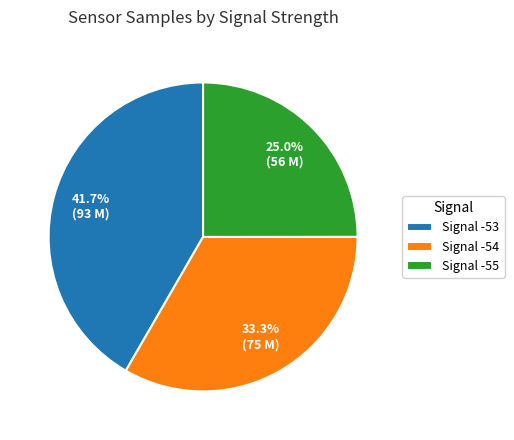

Is there a majority slice in this chart?

No